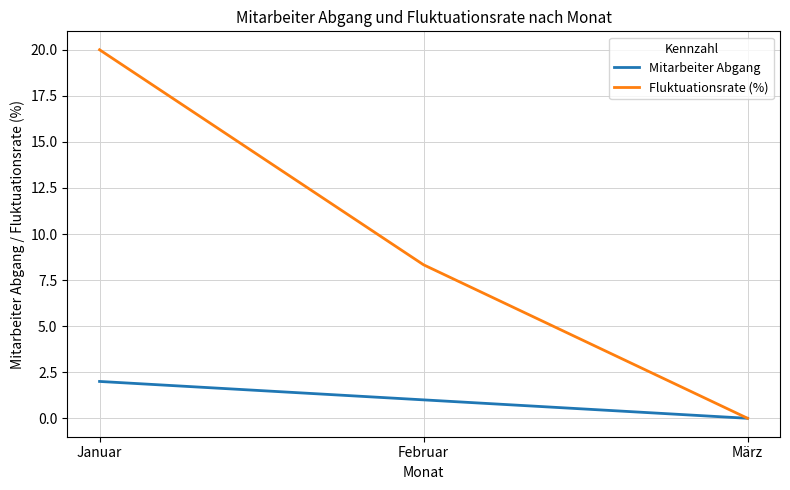

Which series has the widest spread of values?

Fluktuationsrate (%)